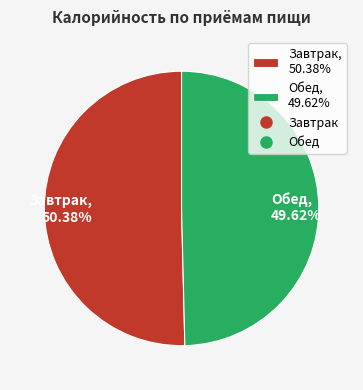

True or false: Обед accounts for 59% of the total.

False